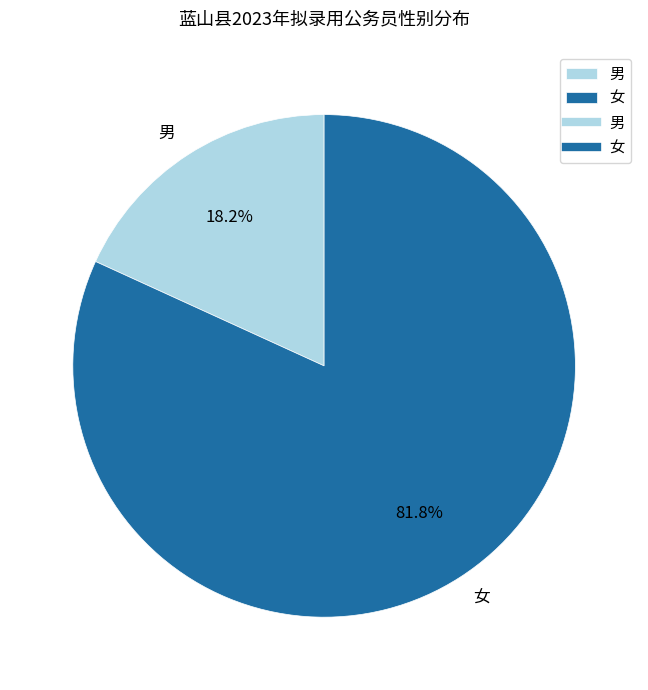

What is the smallest slice in the pie chart?

男